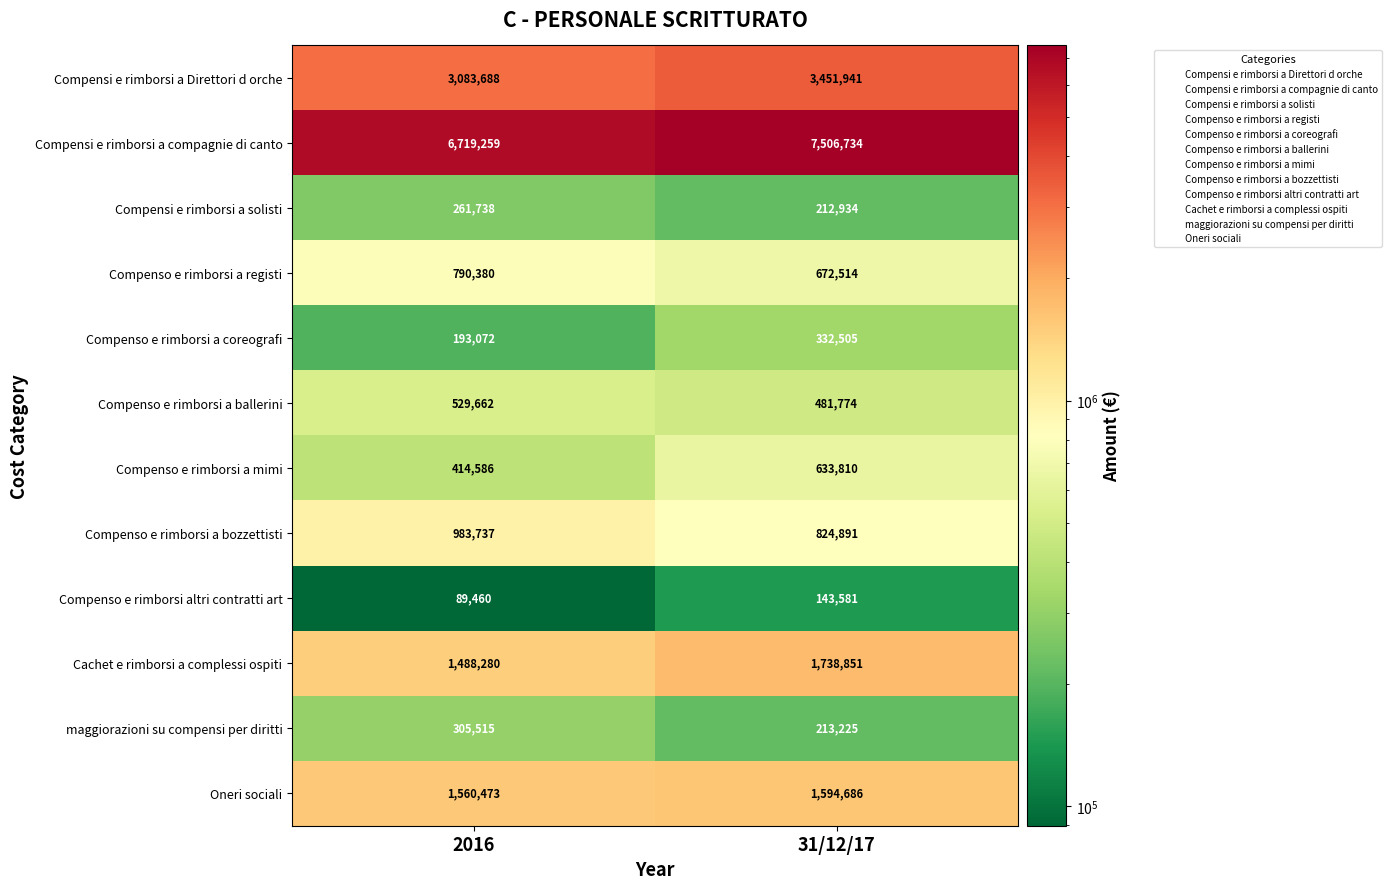

Count the number of categories in the chart.

2